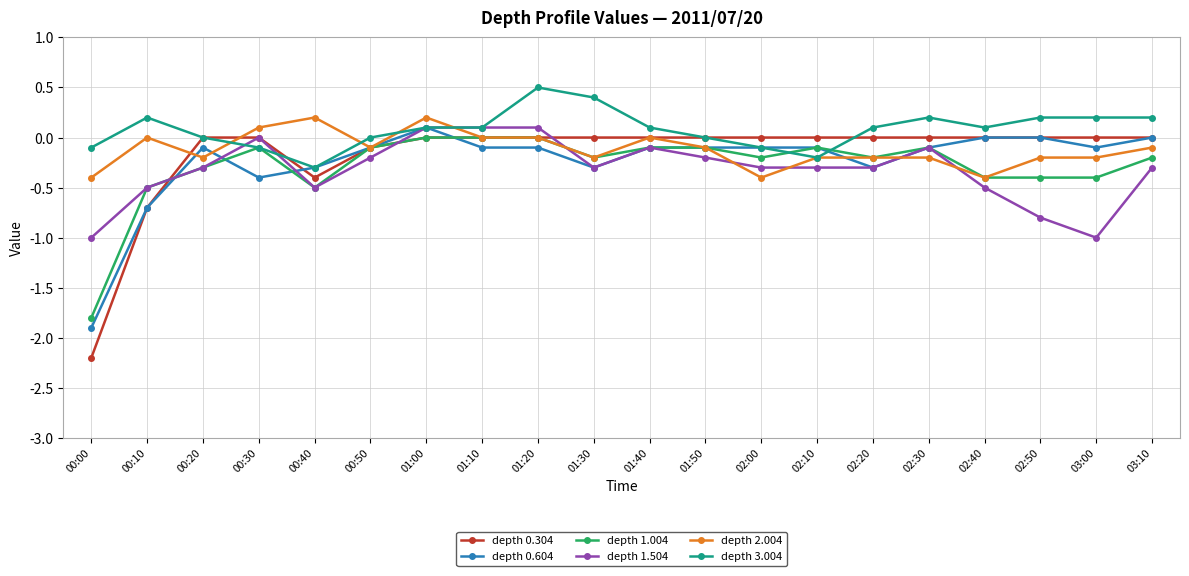

How many series are shown in this chart?

6